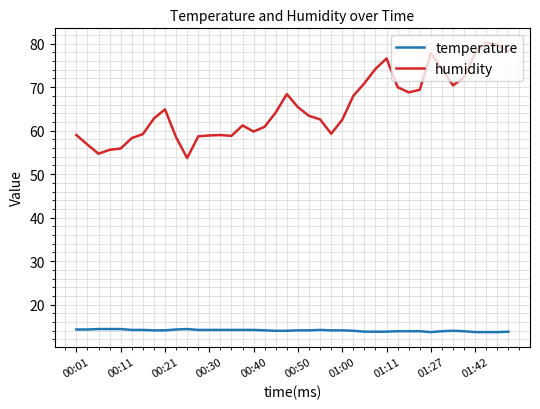

Is this an area chart (filled region under the line)?

No